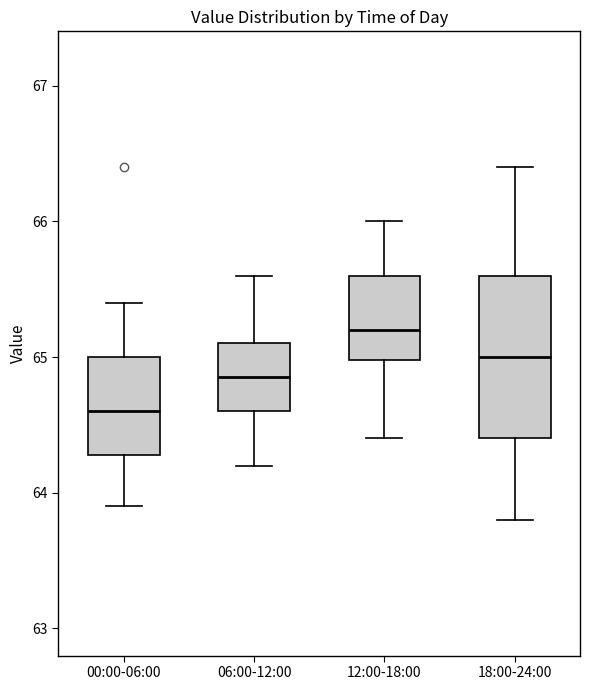

Comparing the boxes themselves (not the whiskers), which one is the tallest?

18:00-24:00